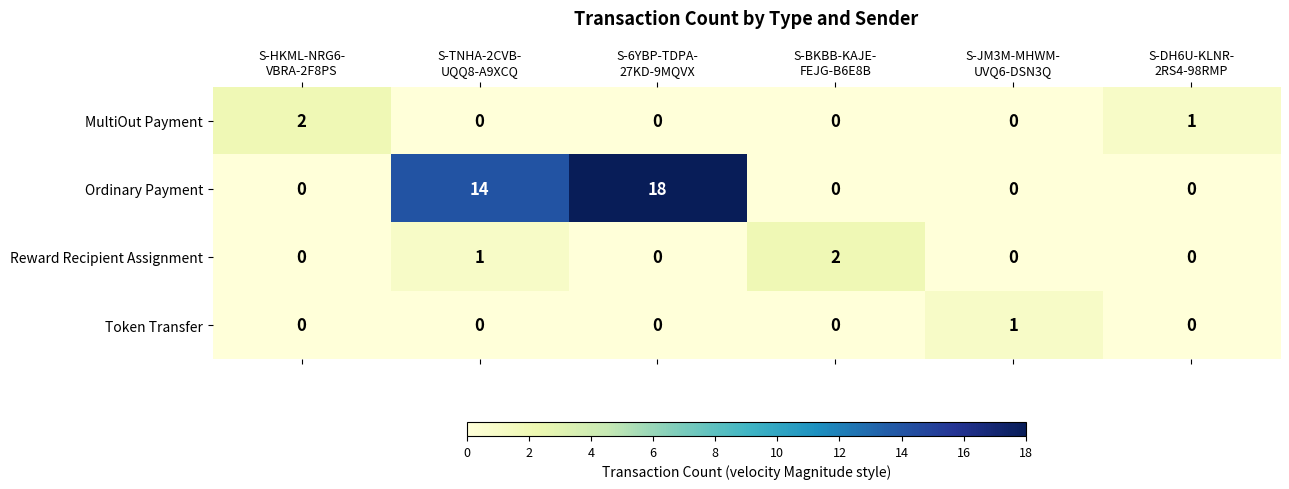

Which series has the largest total across all categories?

Ordinary Payment